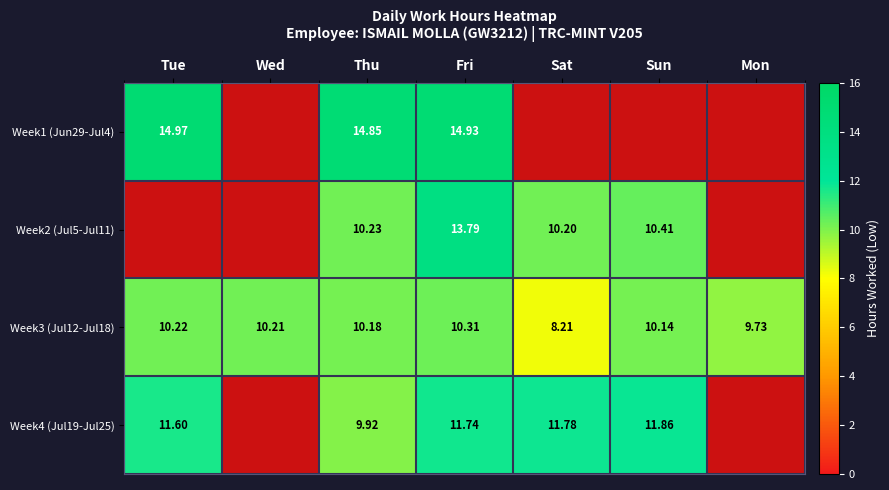

Is the value of Week4 (Jul19-Jul25) at Fri greater than the value of Week1 (Jun29-Jul4) at Thu?

No